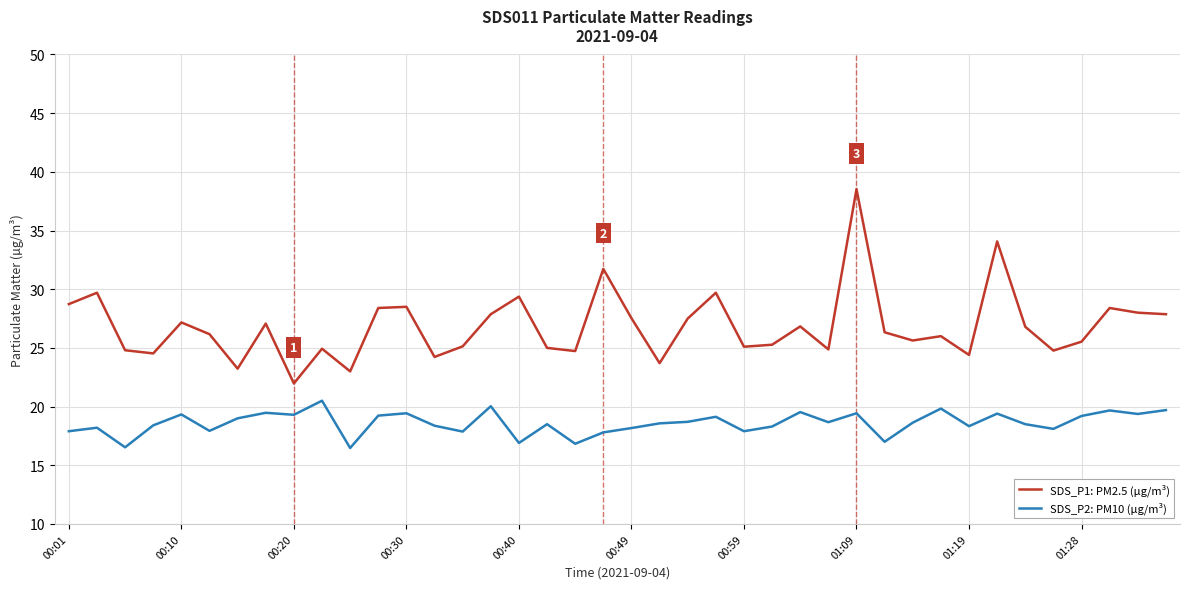

What is the greatest value displayed?

38.5